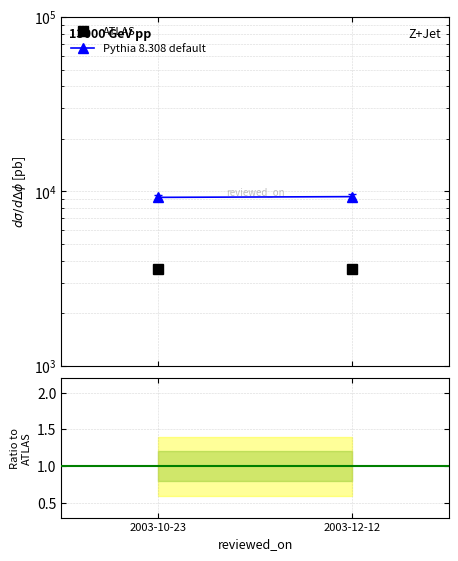

Where is ATLAS nearest to the value 3587?

2003-10-23